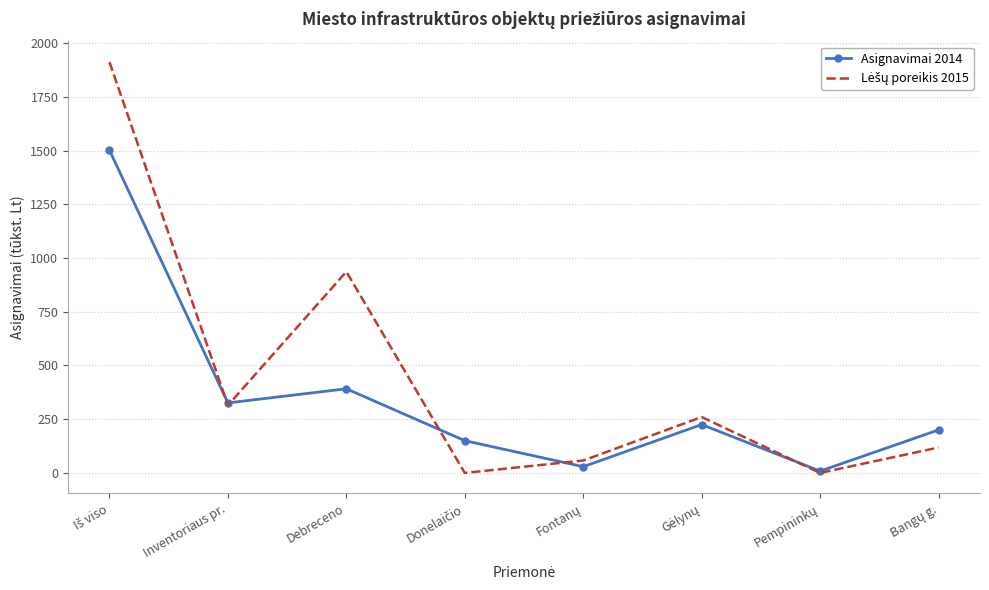

What is the greatest value displayed?

1911.6